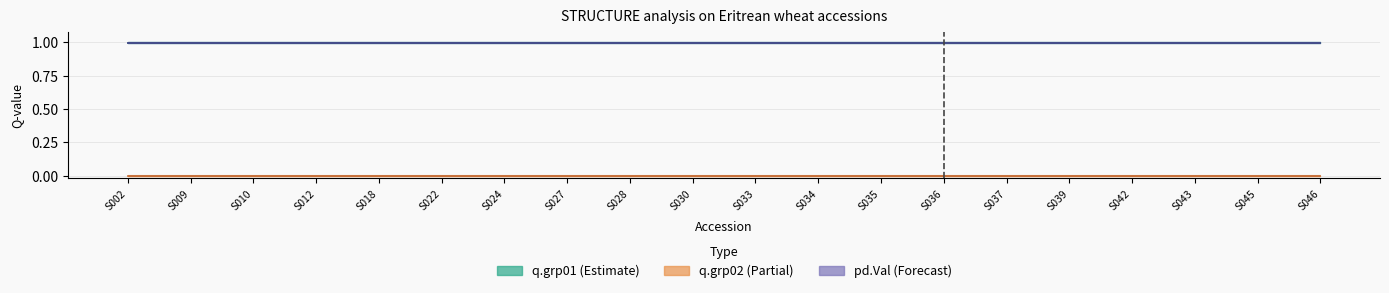

At how many categories does at least one series exceed 0?

20